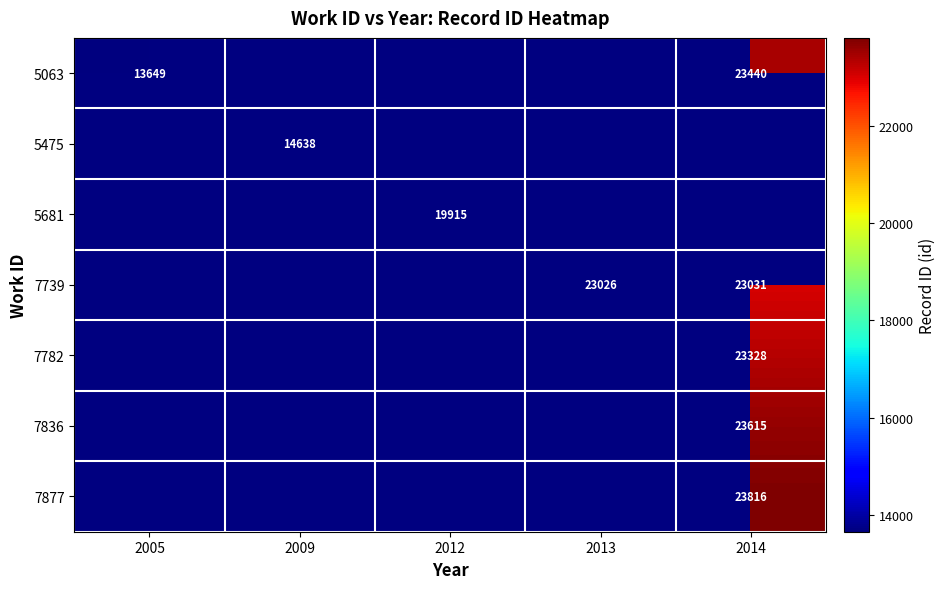

The 7877 series shows 23816 at 2014. True or false?

True